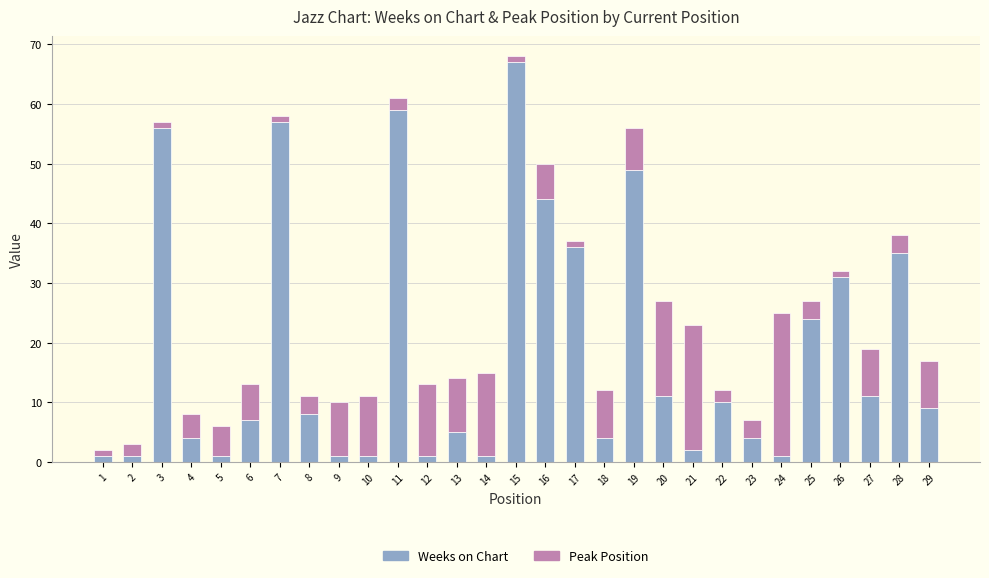

At which label is Weeks on Chart closest to 34?

28